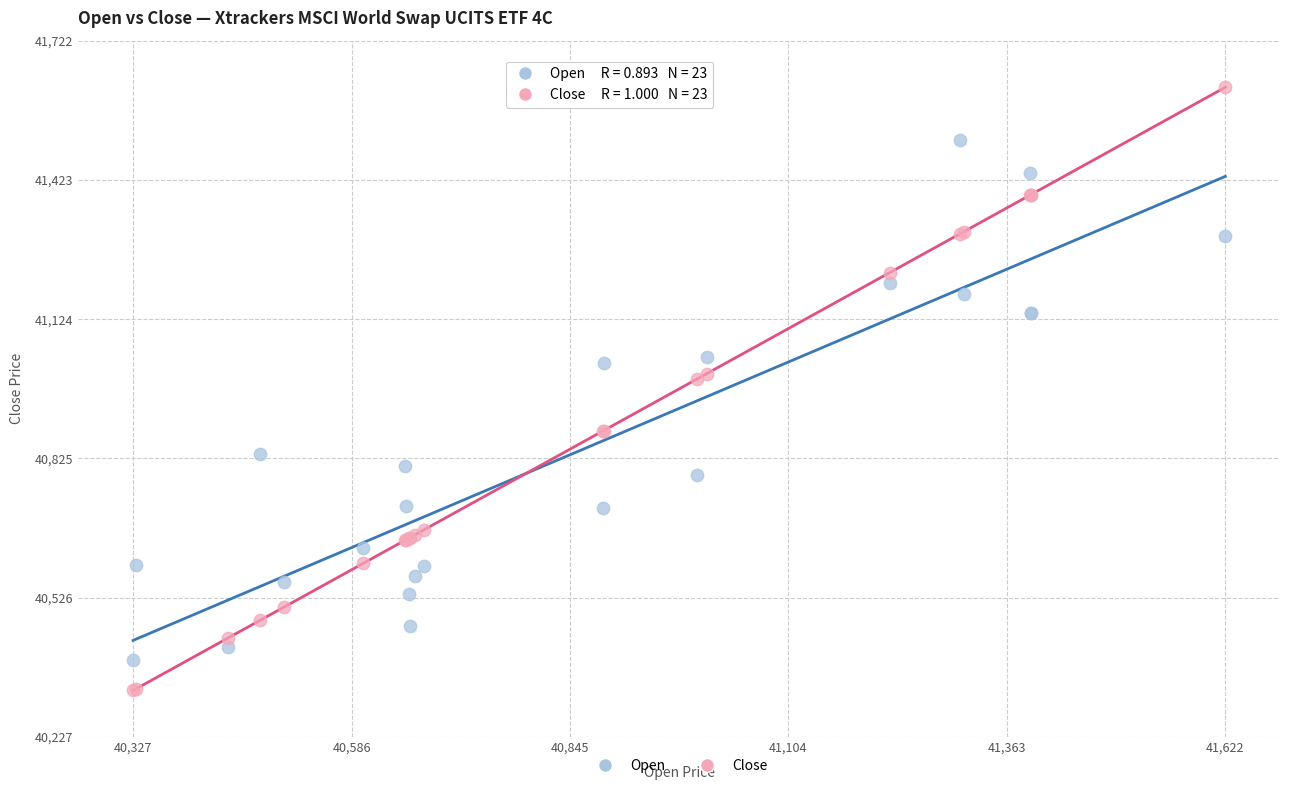

Which series contains the highest Y value?

Close